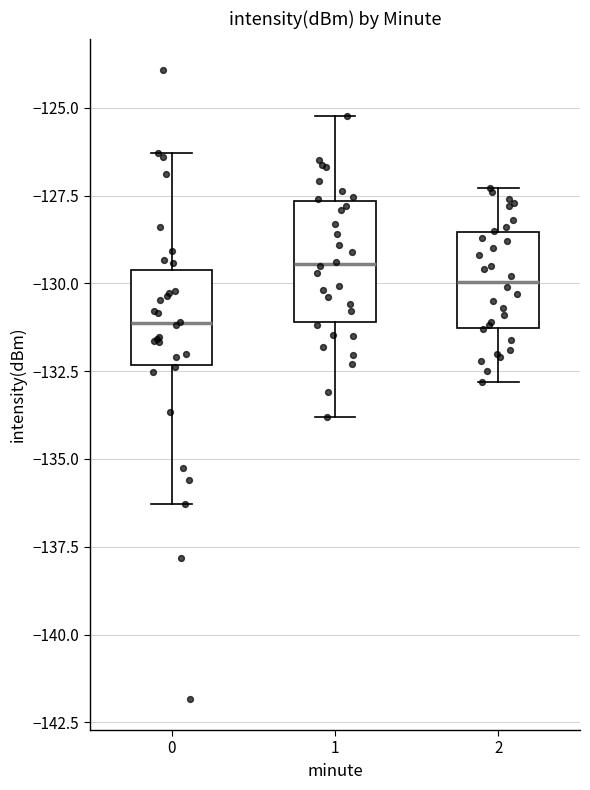

Reading left to right, read every box against the y-axis: the position of its median line, the range the box covers, and the ends of its whiskers. The values are not printed on the chart, so give them approximately, as read against the axis.

0: median -131.0, box -132.5 to -129.5, whiskers -136.5 to -126.5
1: median -129.5, box -131.0 to -127.5, whiskers -134.0 to -125.0
2: median -130.0, box -131.5 to -128.5, whiskers -133.0 to -127.5